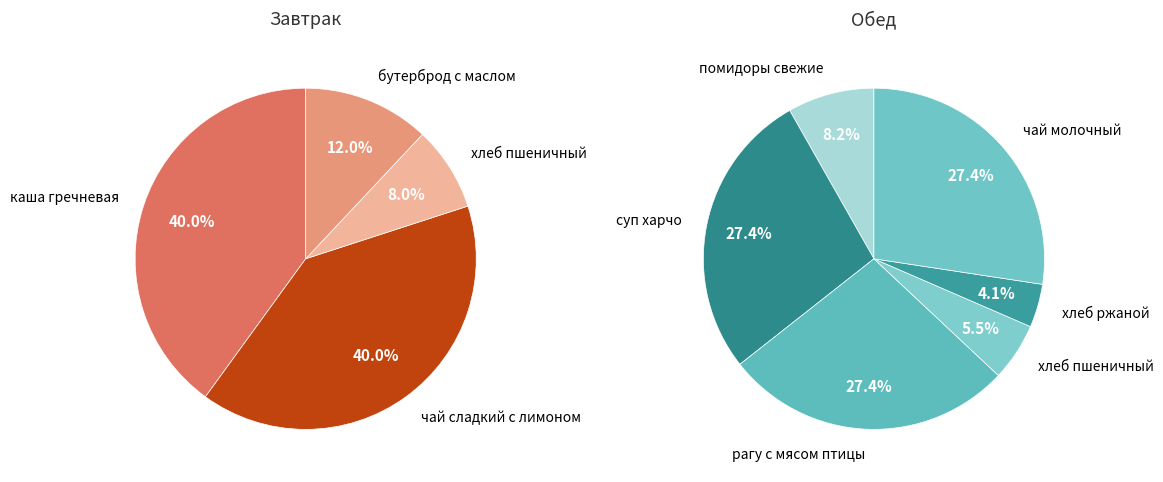

How many slices are in this pie chart?

10